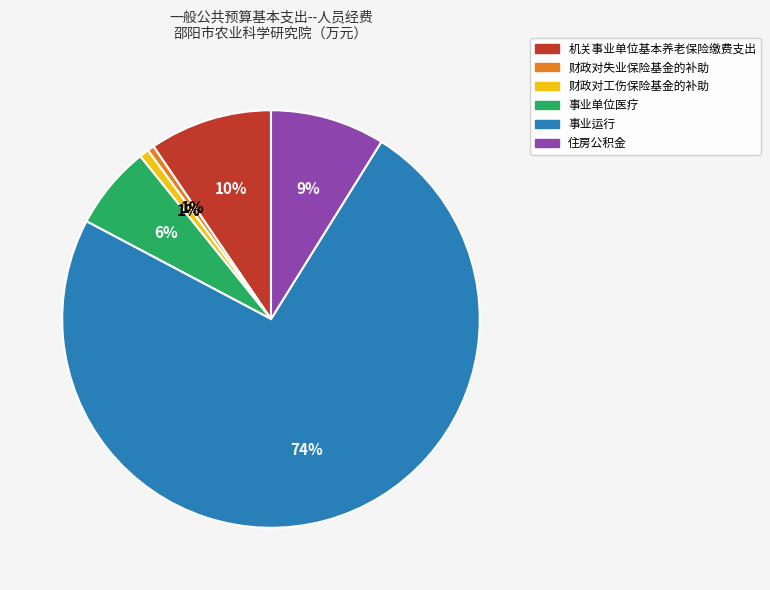

To the nearest percent, what is the average slice percentage?

17%